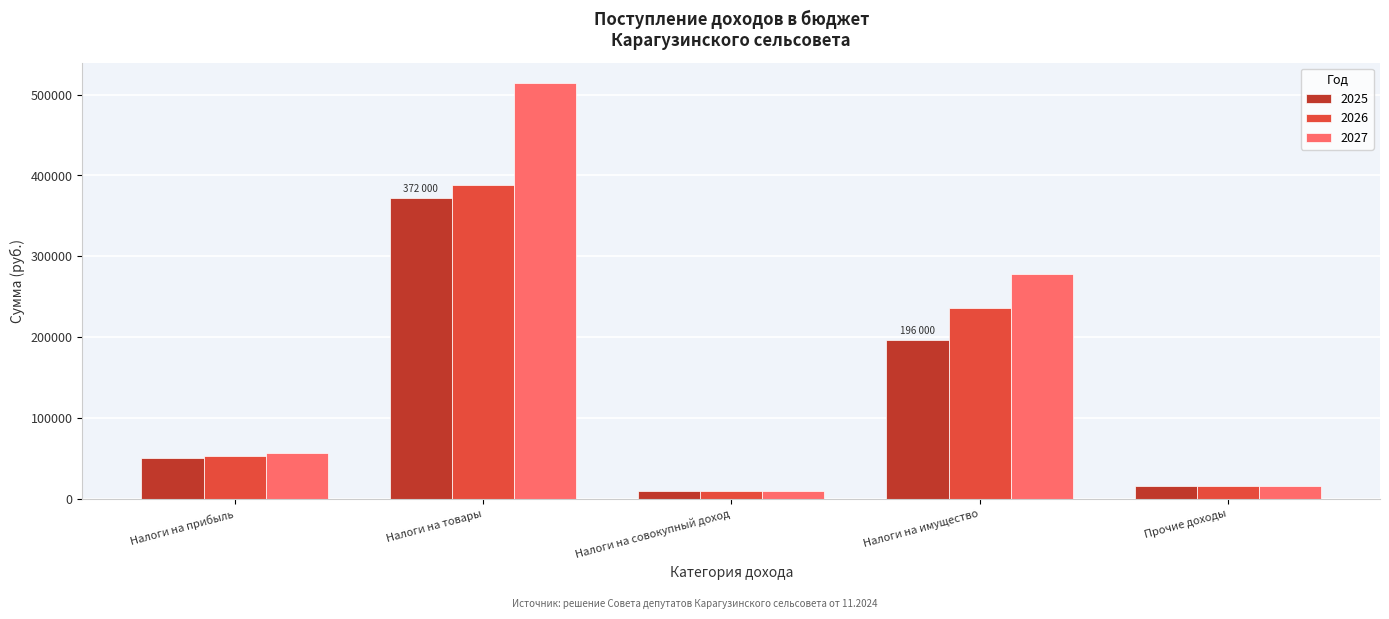

Reading left to right, list all the values displayed in this chart.

2025: 50000	372000	10000	196000	16000
2026: 53000	388000	10000	236000	16000
2027: 57000	514000	10000	278000	16000